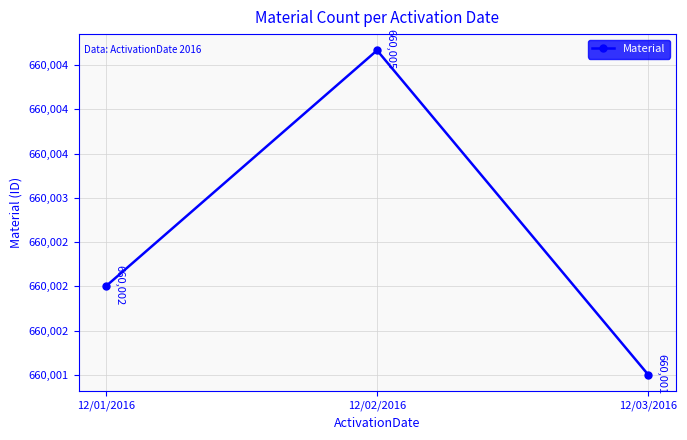

Where is the data nearest to the value 660002?

12/01/2016